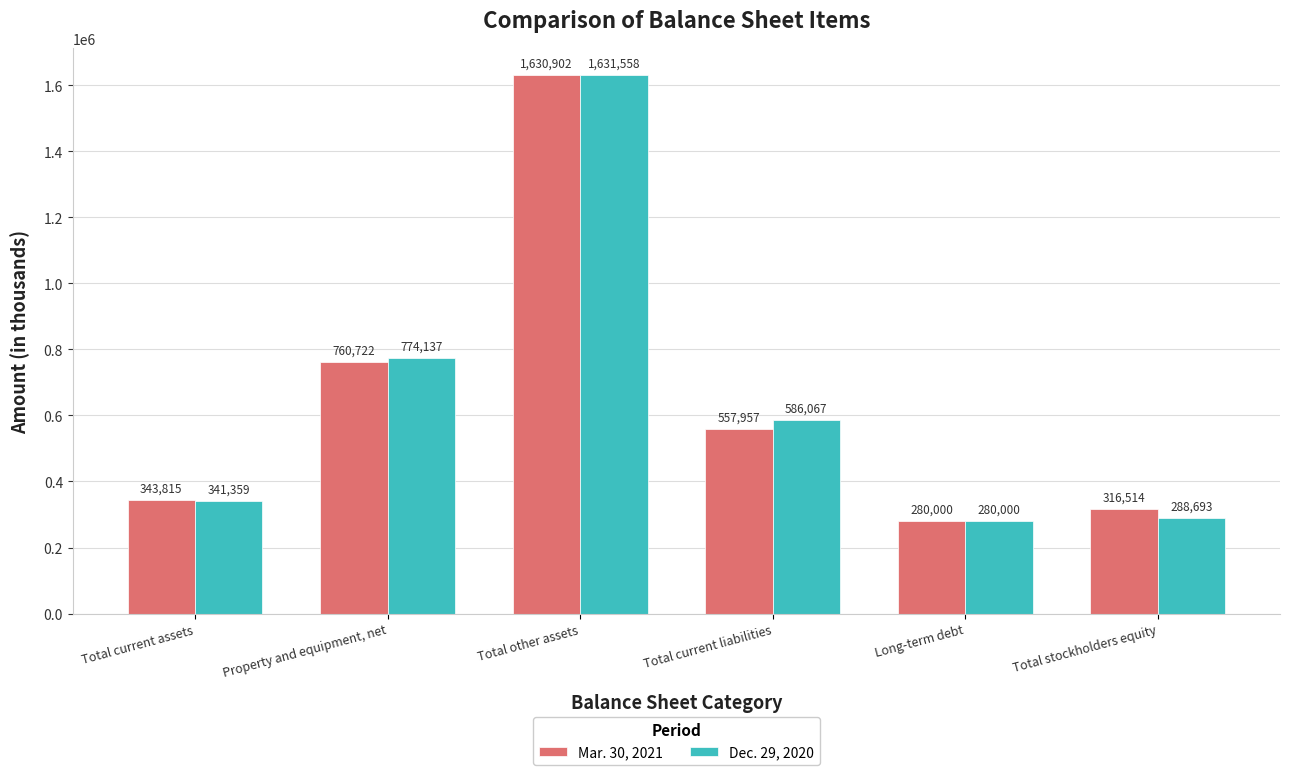

The value of Dec. 29, 2020 at Total current assets is 230680. True or false?

False